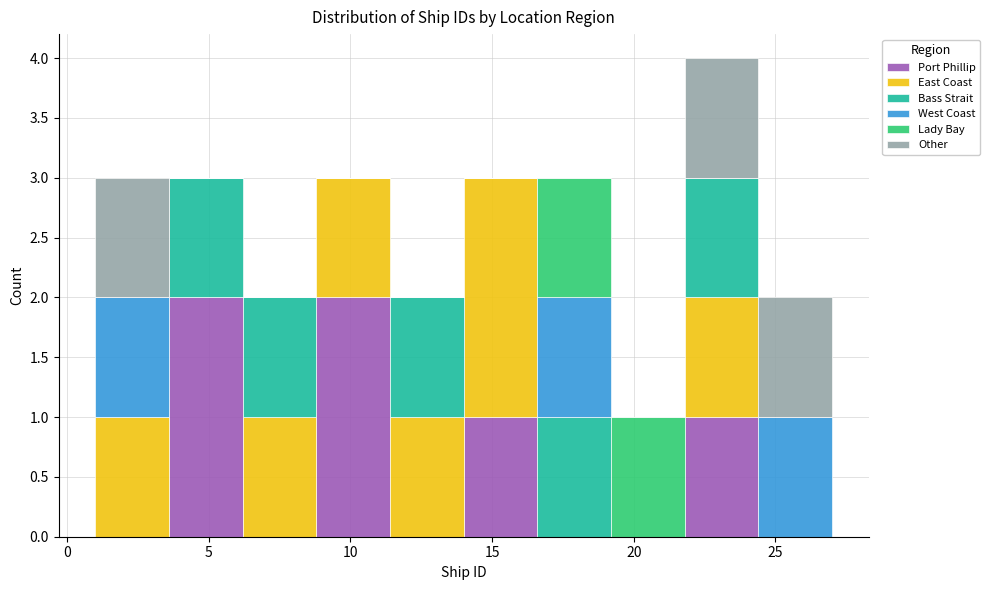

What is the total height of the stacked bar covering 6.2 to 8.8 on the x-axis? Neither the bar edges nor the heights are printed on the chart, so give them approximately, as read against the axes.

2